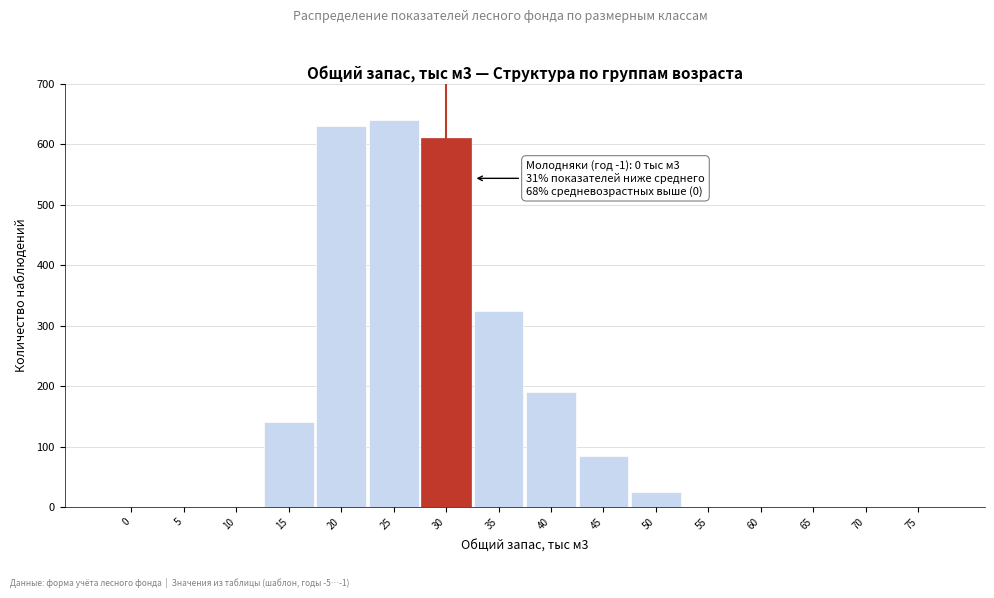

Reading left to right, extract all data points from this chart.

0=0	5=0	10=0	15=140	20=630	25=640	30=610	35=325	40=190	45=85	50=25	55=0	60=0	65=0	70=0	75=0